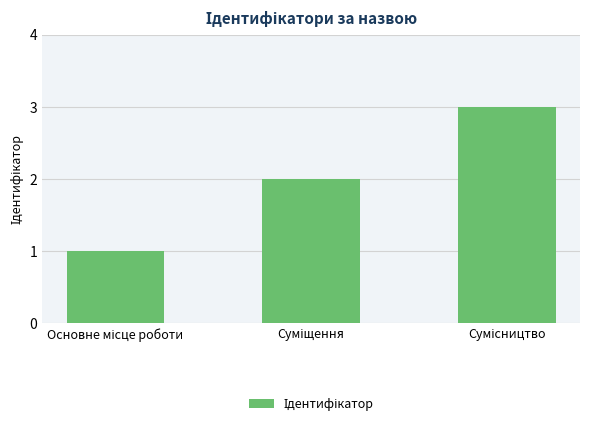

Reading left to right, extract all data points from this chart.

1	2	3